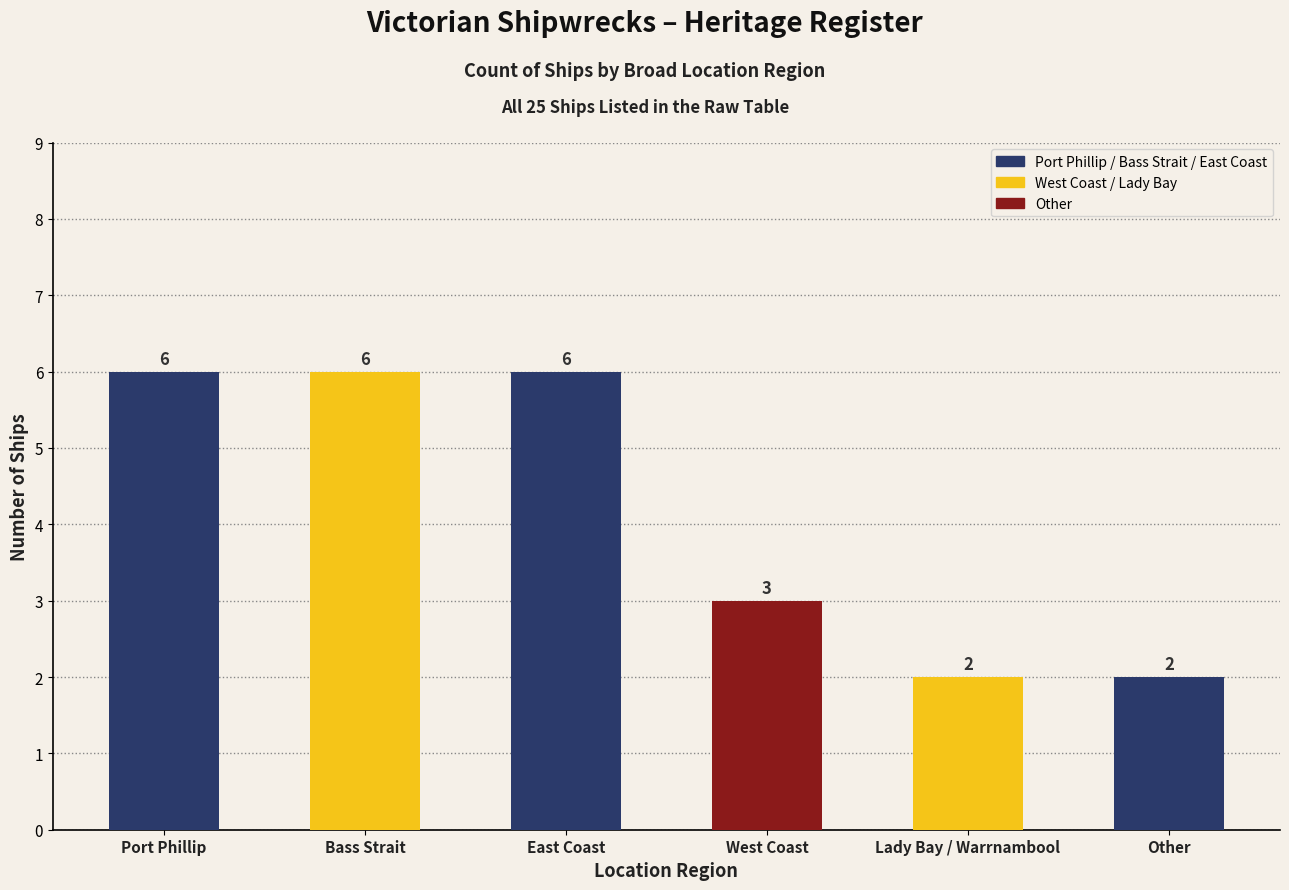

What is the difference between the values at Bass Strait and Other?

4